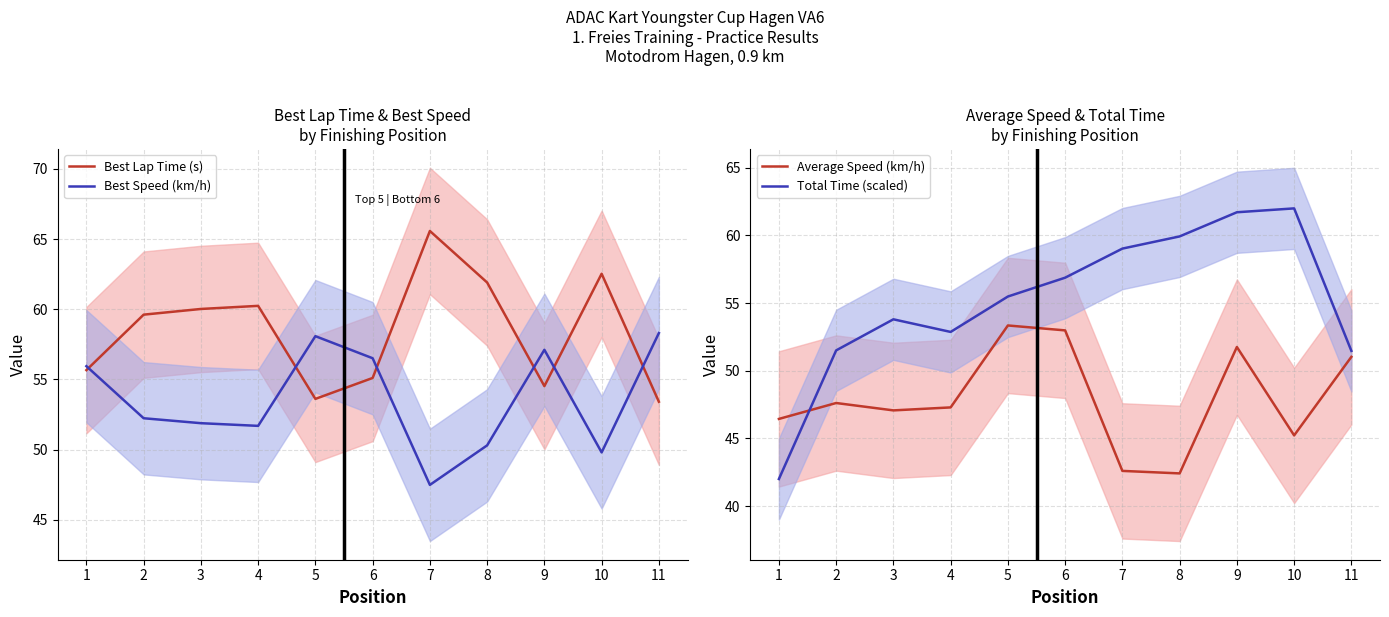

What is the spread (max minus min) of values at 7?

23.0